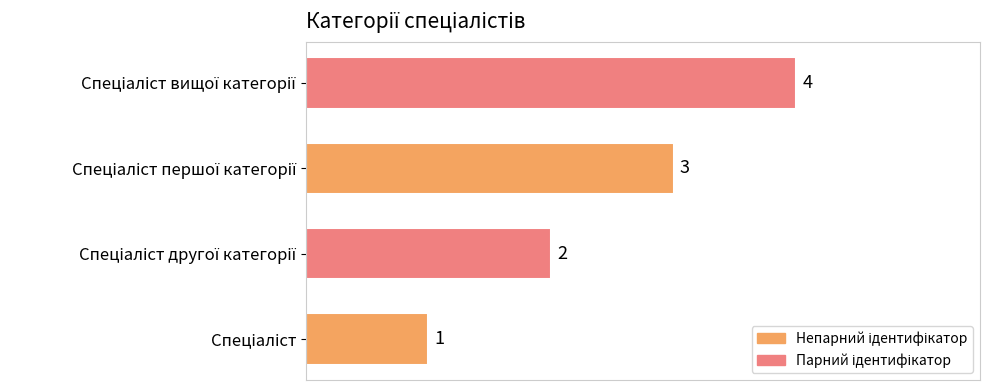

Count the values in the range 2 to 4.

3